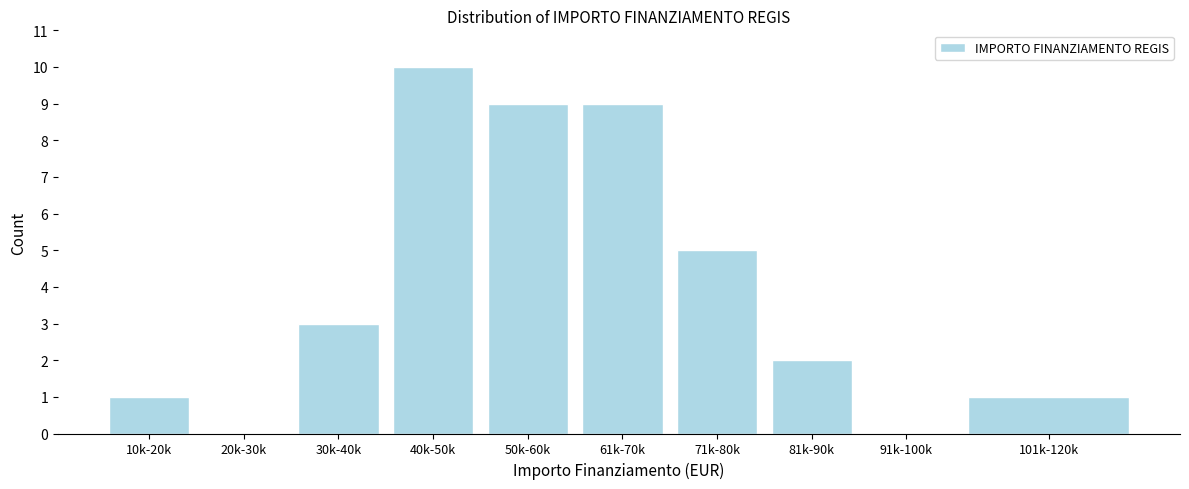

Reading right to left, what are all the values shown in this chart?

101k-120k=1	91k-100k=0	81k-90k=2	71k-80k=5	61k-70k=9	50k-60k=9	40k-50k=10	30k-40k=3	20k-30k=0	10k-20k=1